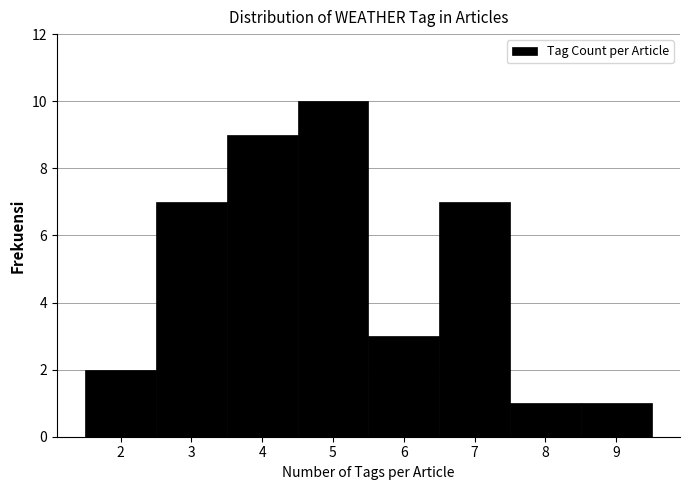

What is the height of the bar covering 8.5 to 9.5 on the x-axis? The values are not printed on the chart, so give them approximately, as read against the axis.

1